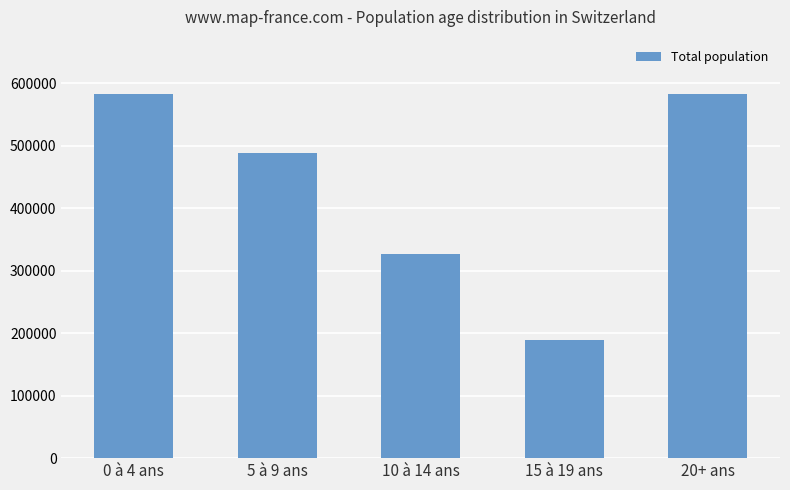

What is the sum of the values at 20+ ans and 5 à 9 ans?

1069680